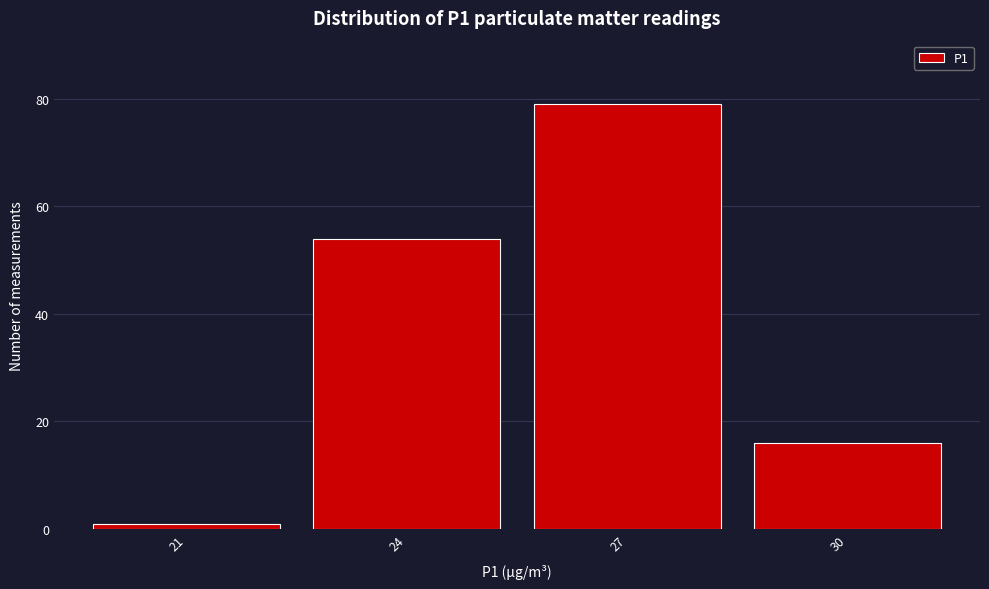

Reading right to left, transcribe all the data shown in this chart.

16	79	54	1